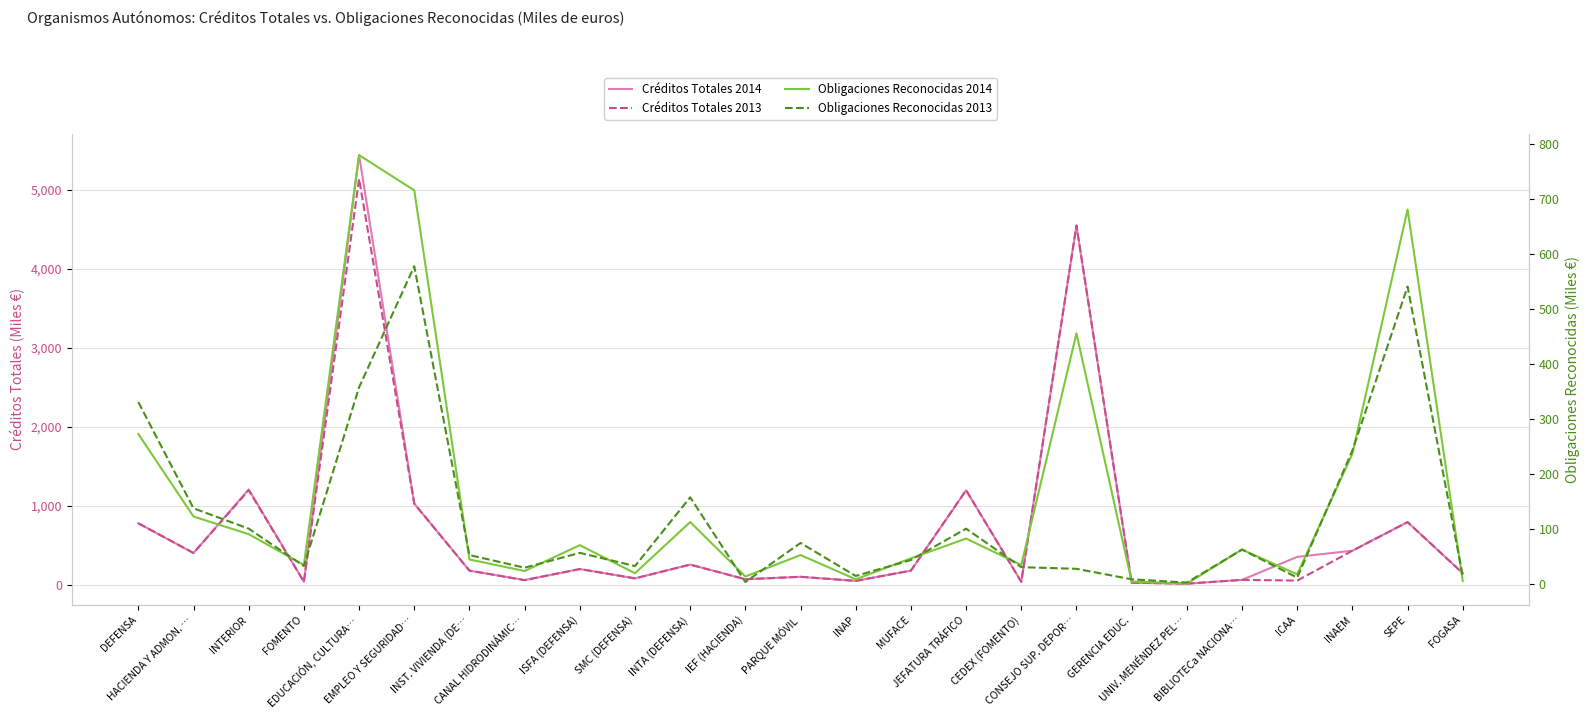

In Créditos Totales 2014, how many points are higher than both neighbors (excluding endpoints)?

8